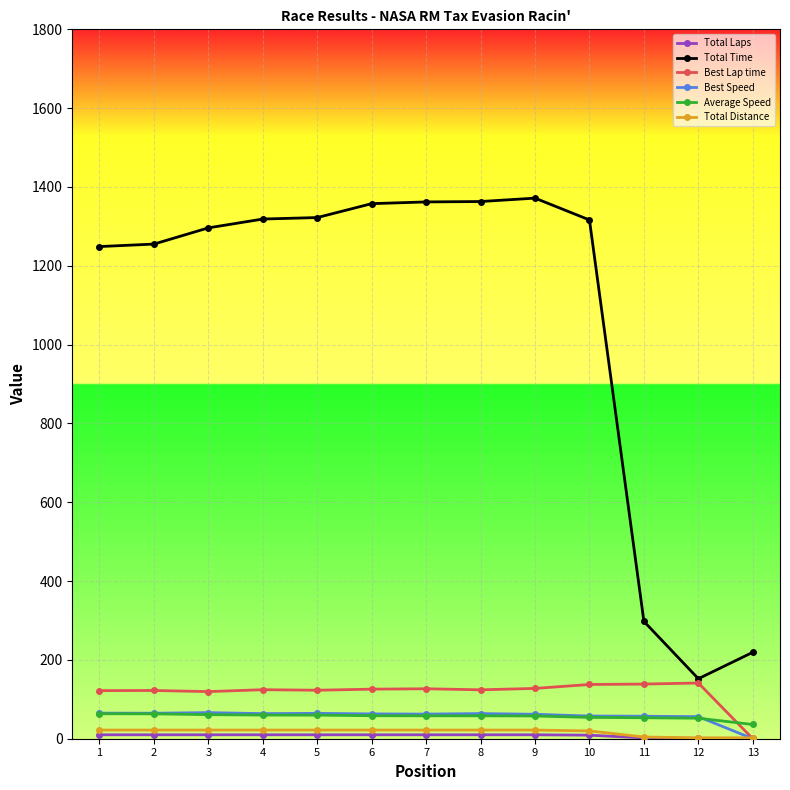

What is the maximum value shown in the chart?

1371.7